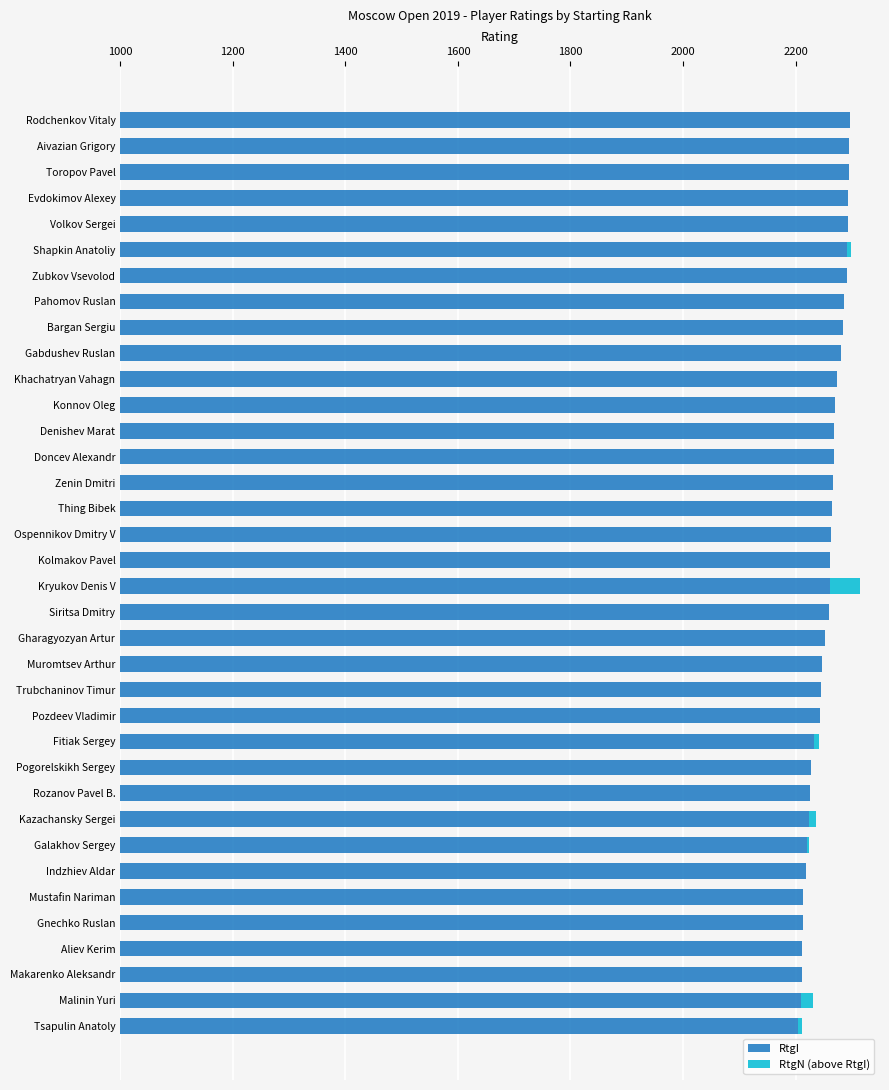

How many positive values does the RtgN (above RtgI) series have?

7